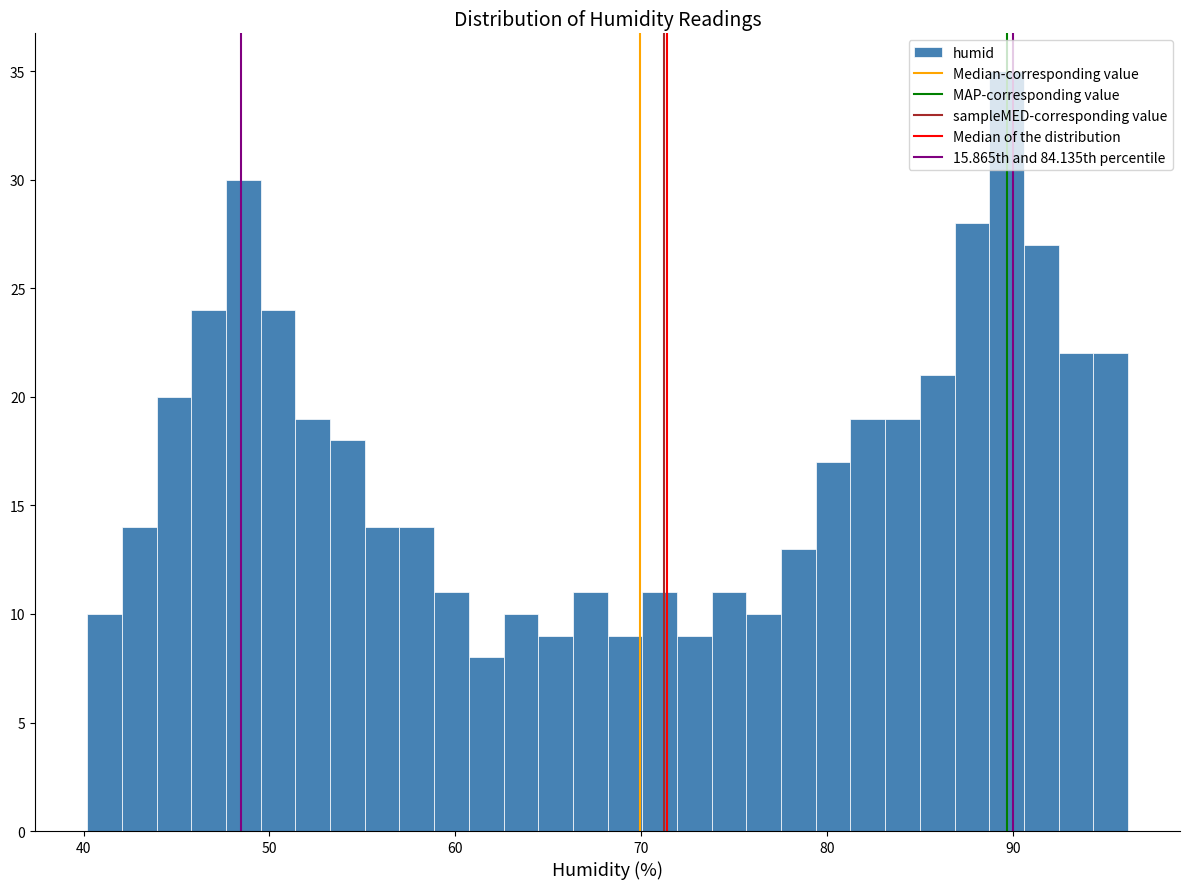

Around what value on the x-axis is the tallest bar? Give the approximate position of its centre, as read against the axis.

90